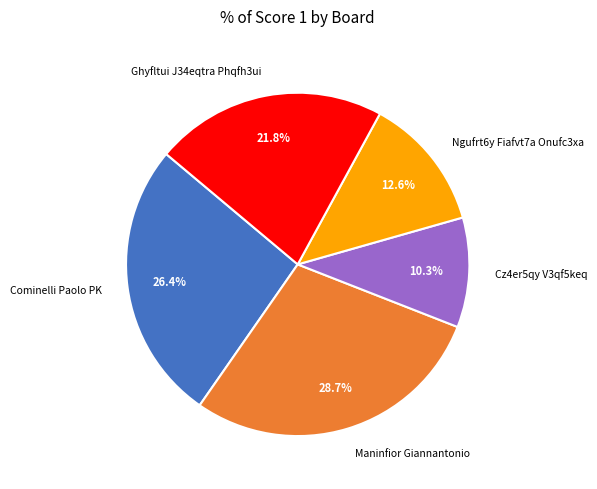

How much of the chart is everything except Cz4er5qy V3qf5keq?

89.7%